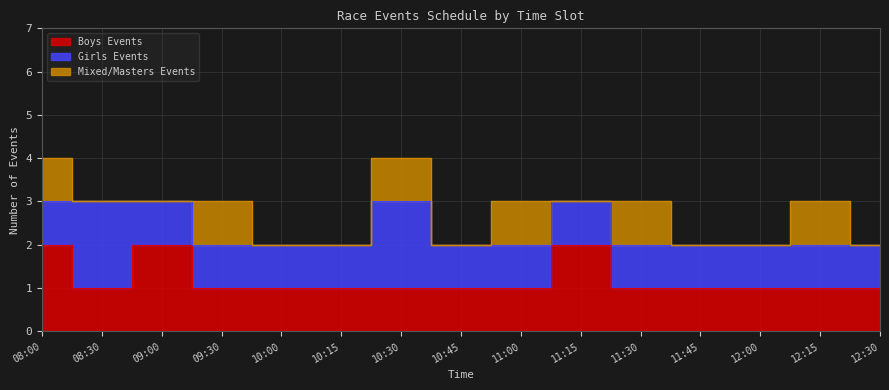

Rank the series at 12:30 from highest to lowest value.

Boys Events, Girls Events, Mixed/Masters Events